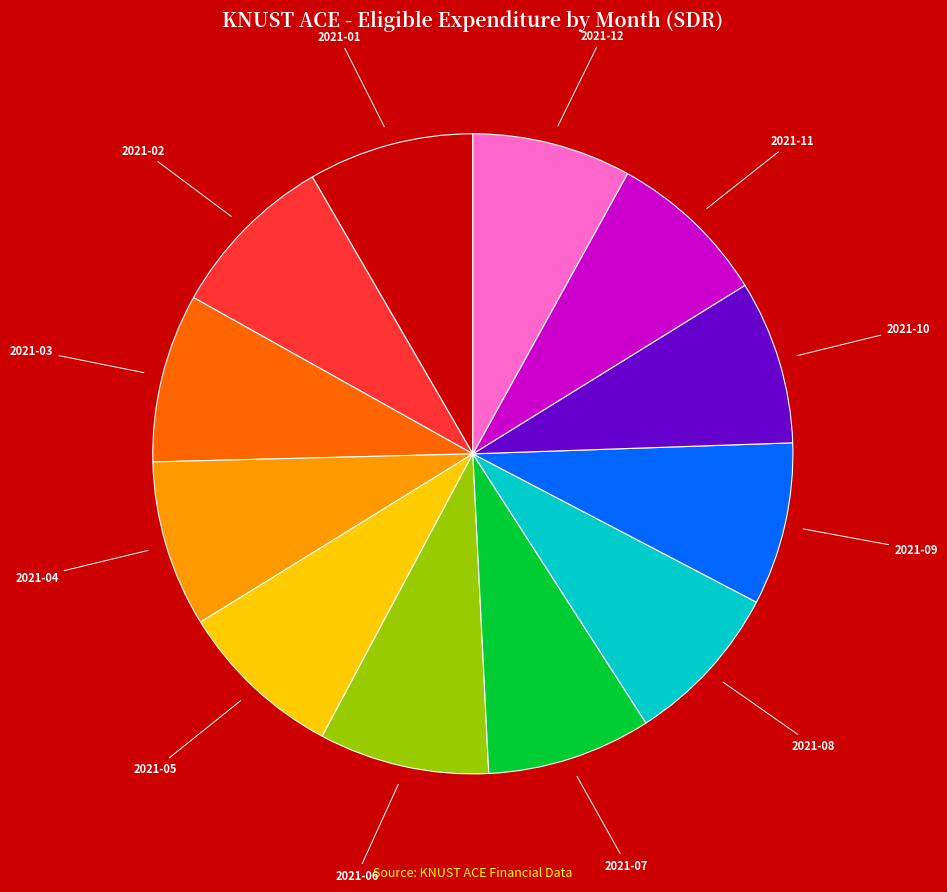

True or false: 2021-03 accounts for 20% of the total.

False